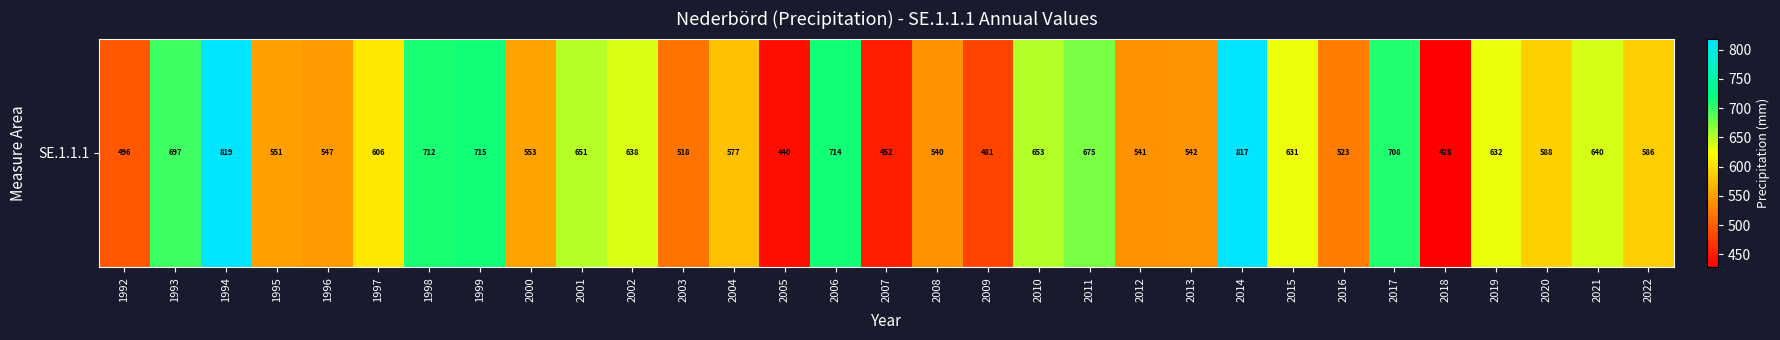

What value does the data have at 2013?

542.2